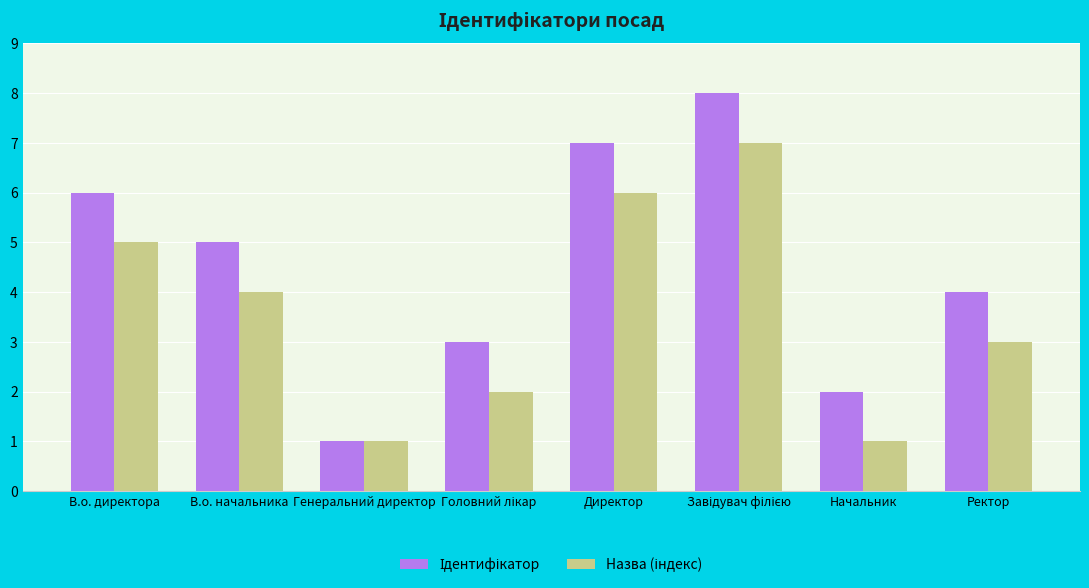

What is the total value across all series at Ректор?

7